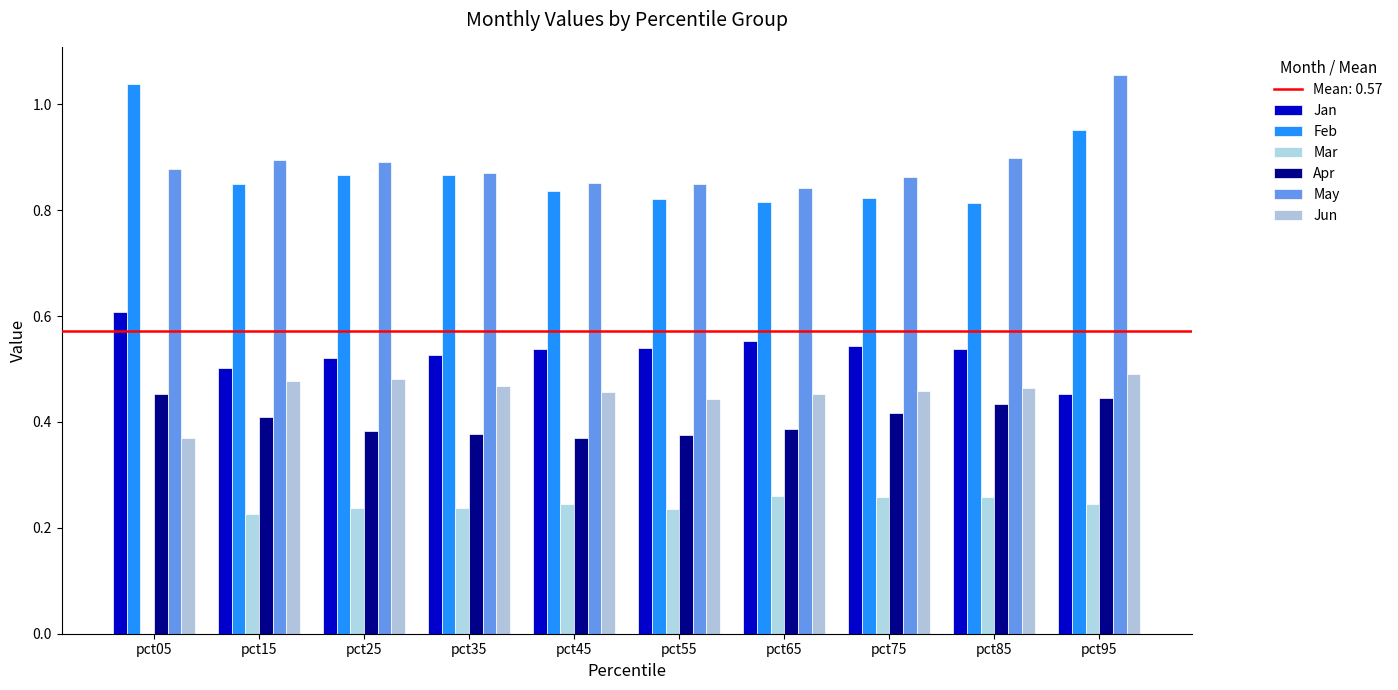

How many categories are shown in the chart?

10